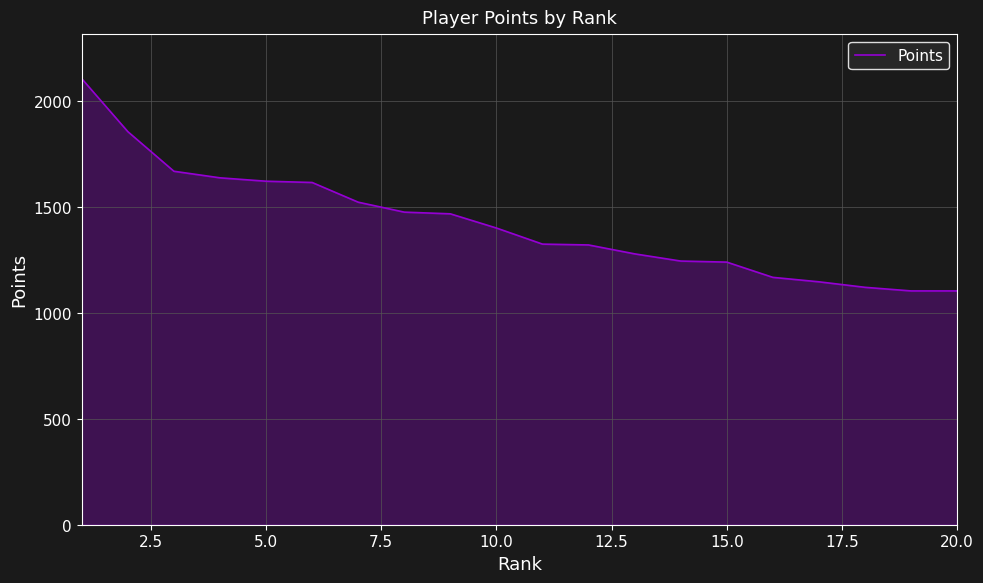

What is the difference between the maximum and minimum values?

1002